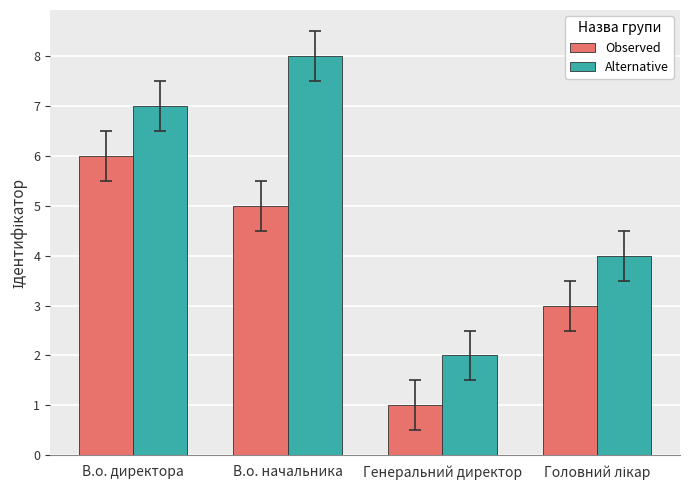

What is the spread (max minus min) of values at В.о. начальника?

3